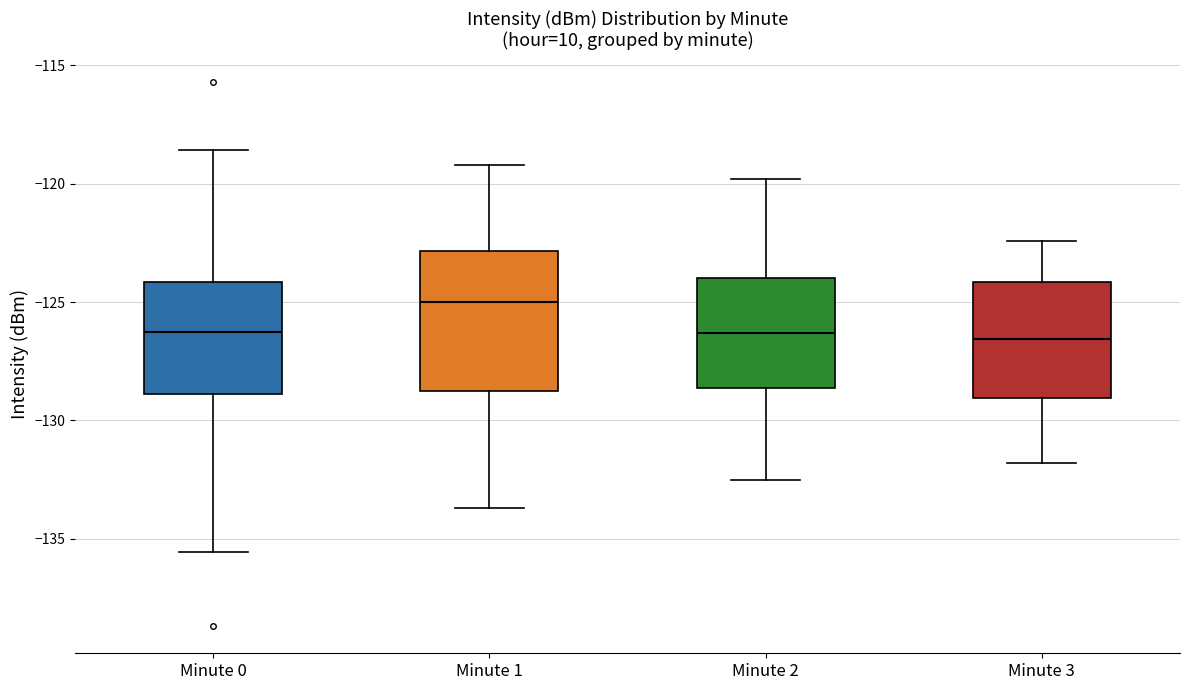

Reading left to right, transcribe this box plot: for each box, give where its median line is, the range the box spans, and where its two whiskers end, as read against the y-axis. The values are not printed on the chart, so give them approximately, as read against the axis.

Minute 0: median -126.5, box -129.0 to -124.0, whiskers -135.5 to -118.5
Minute 1: median -125.0, box -129.0 to -123.0, whiskers -133.5 to -119.0
Minute 2: median -126.5, box -128.5 to -124.0, whiskers -132.5 to -120.0
Minute 3: median -126.5, box -129.0 to -124.0, whiskers -132.0 to -122.5